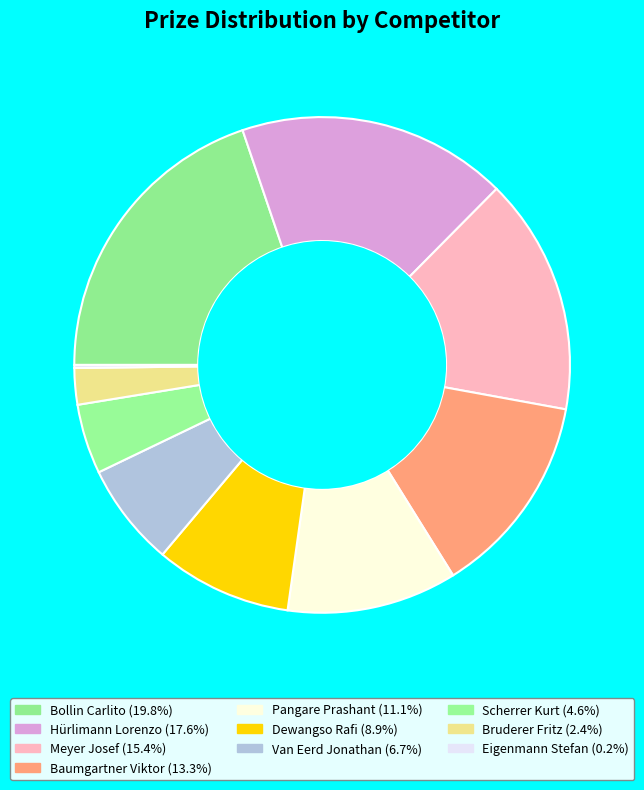

Is there any slice that represents more than half of the pie?

No